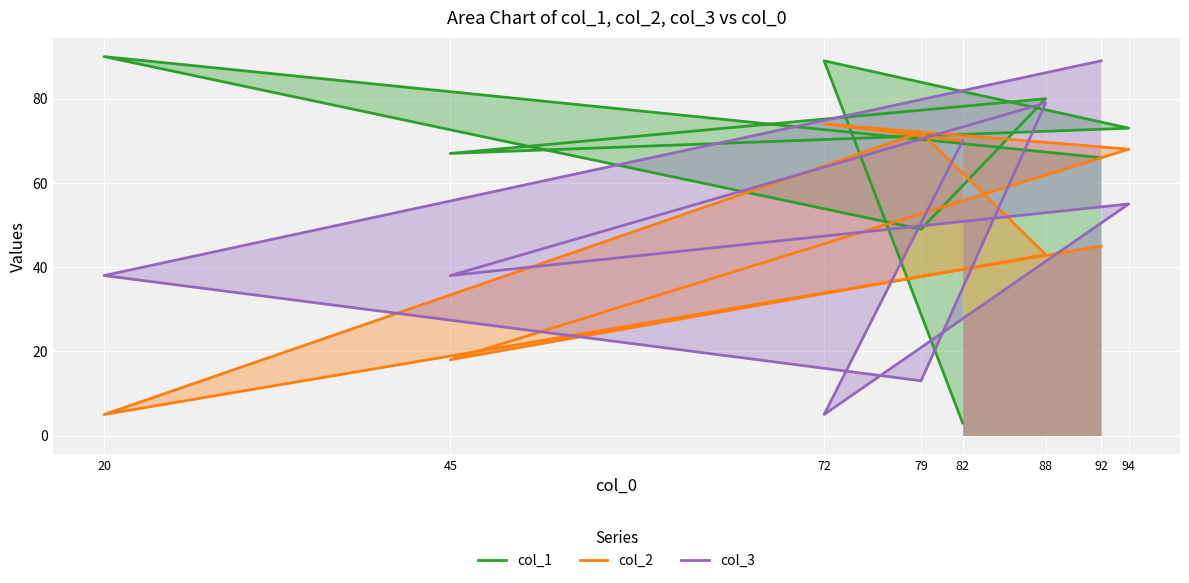

Where is the first local minimum for col_1?

45